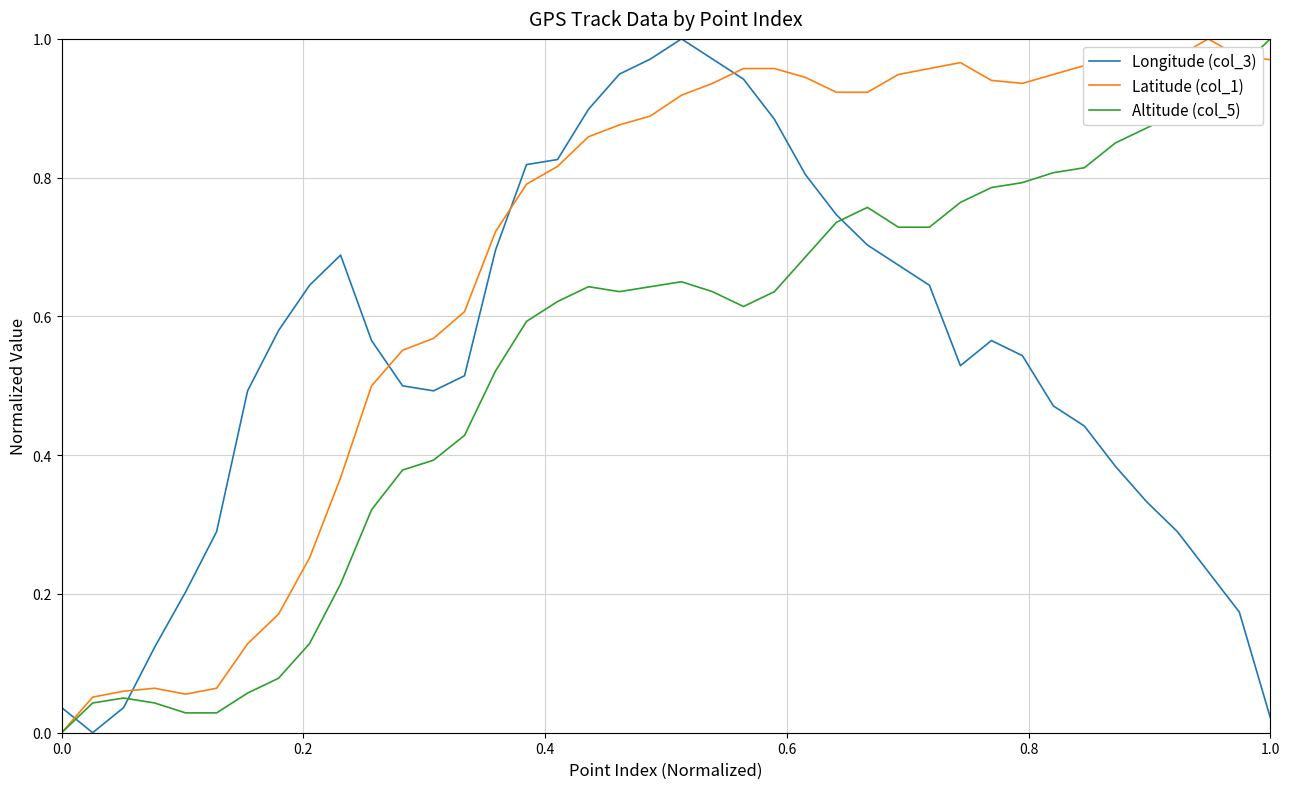

Which series has the largest total across all categories?

Latitude (col_1)